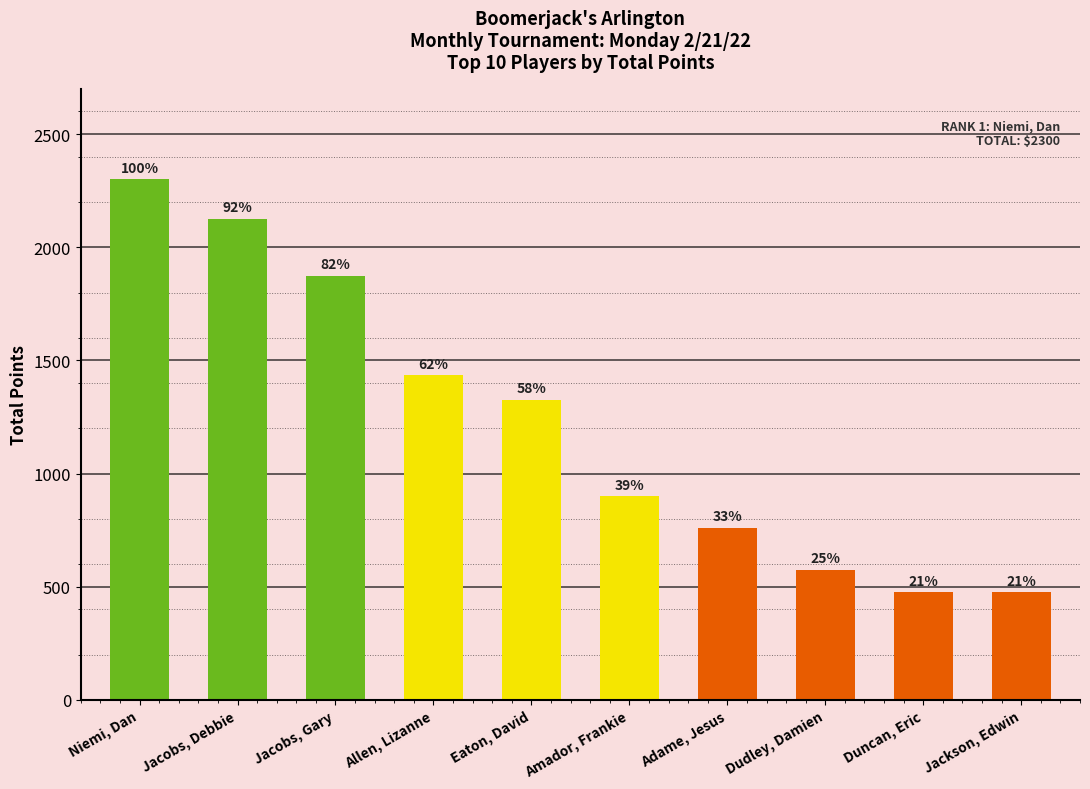

Where is the data nearest to the value 1387?

Allen, Lizanne